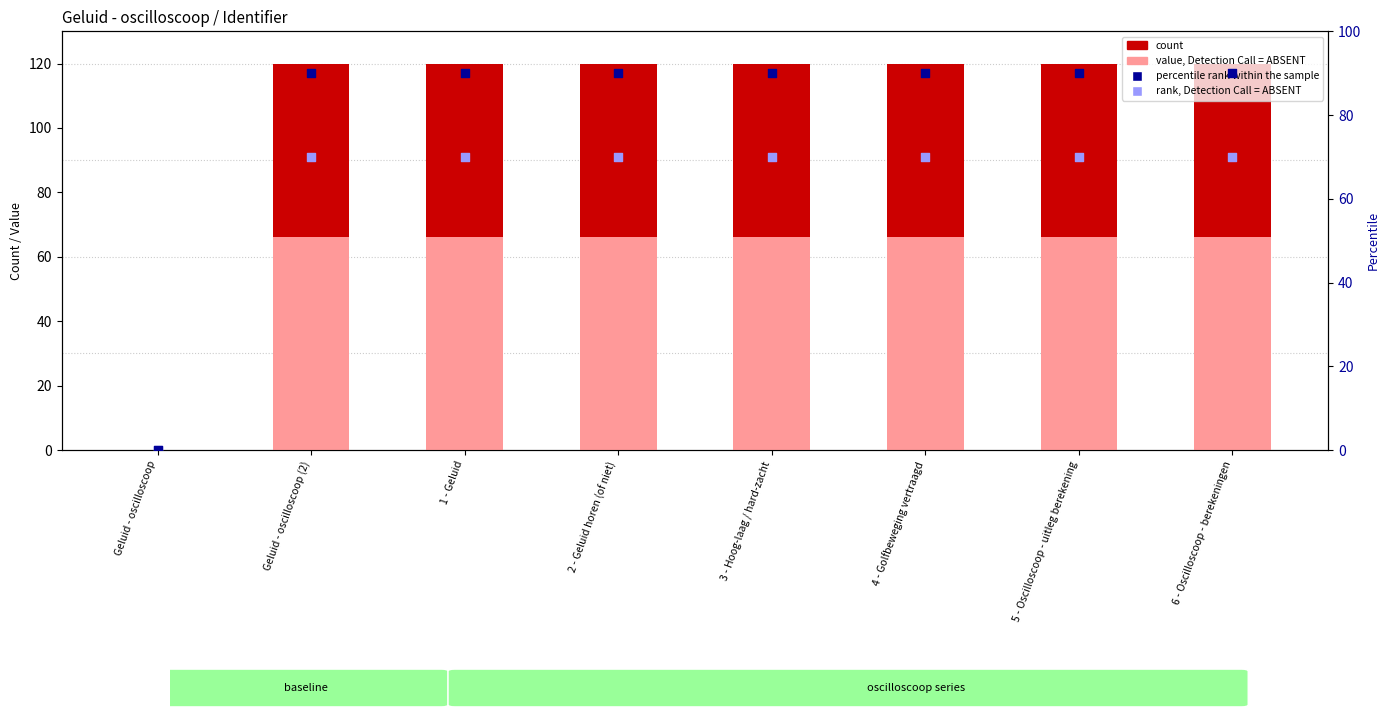

Is the value of value, Detection Call = ABSENT at 4 - Golfbeweging vertraagd greater than the value of percentile rank within the sample at 5 - Oscilloscoop - uitleg berekening?

No